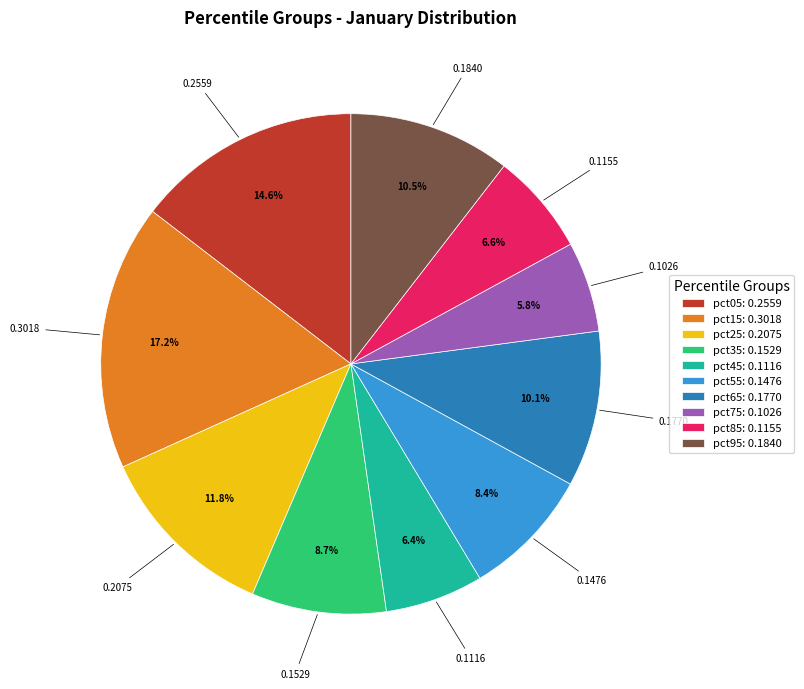

Is there any slice that represents more than half of the pie?

No